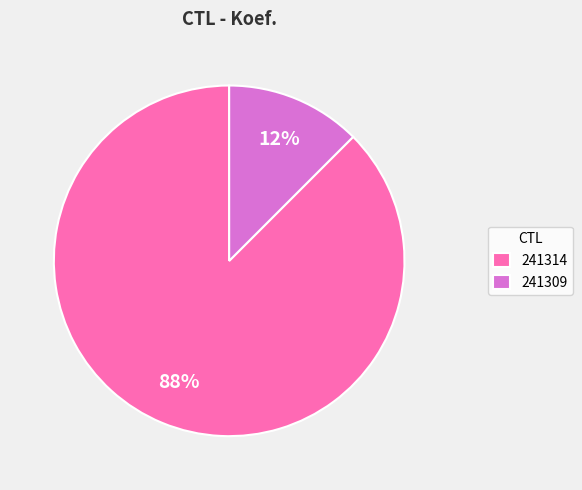

Approximately how many times larger is the value at 241309 compared to 241314?

0.1